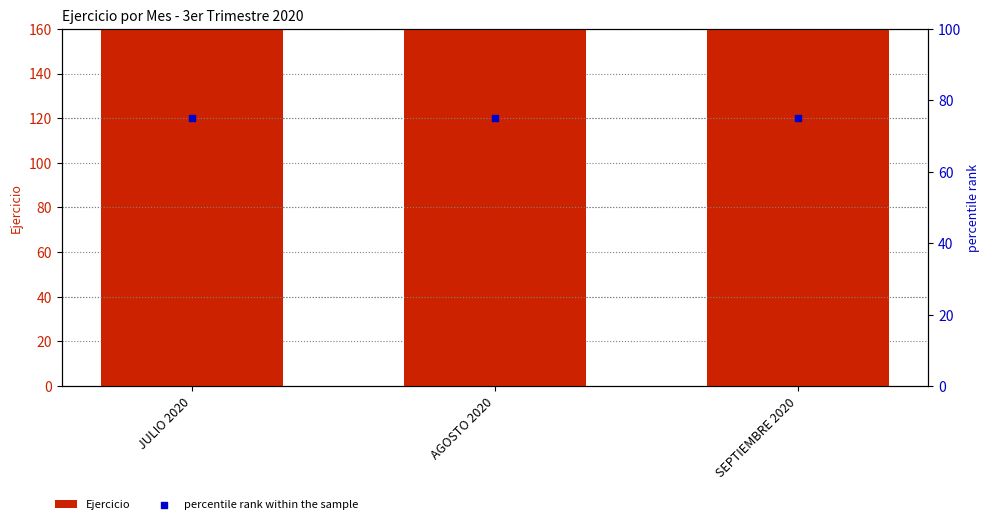

What are all the series names shown in the legend?

Ejercicio, percentile rank within the sample